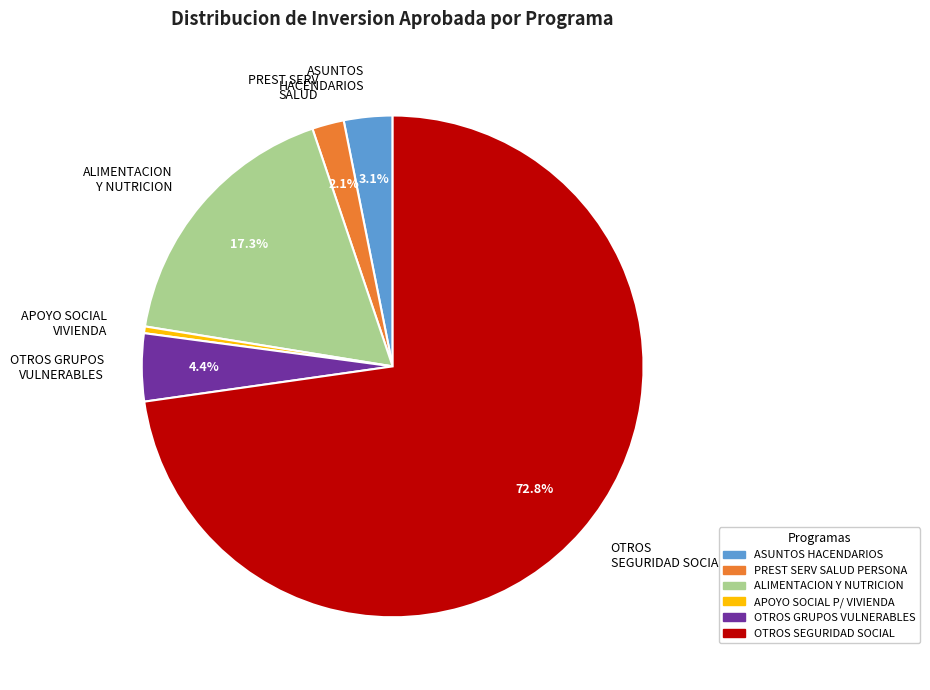

Which category has the biggest portion of the pie?

OTROS SEGURIDAD SOCIAL